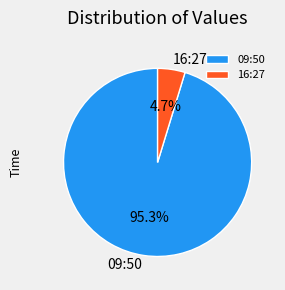

Rank the categories by value from lowest to highest.

16:27, 09:50